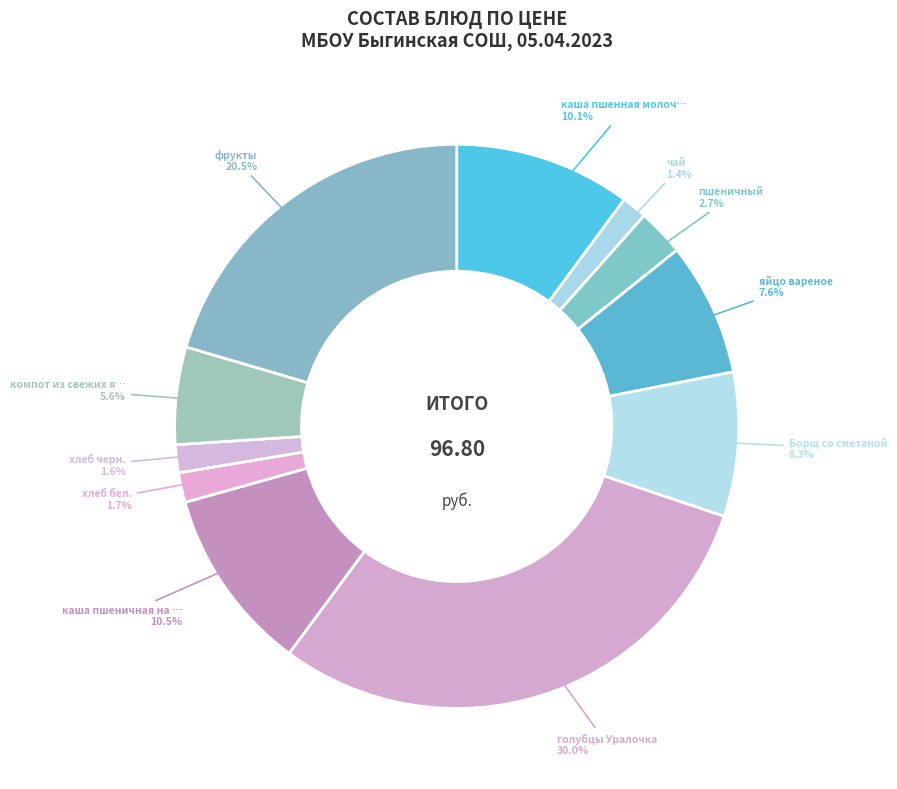

Is there a majority slice in this chart?

No